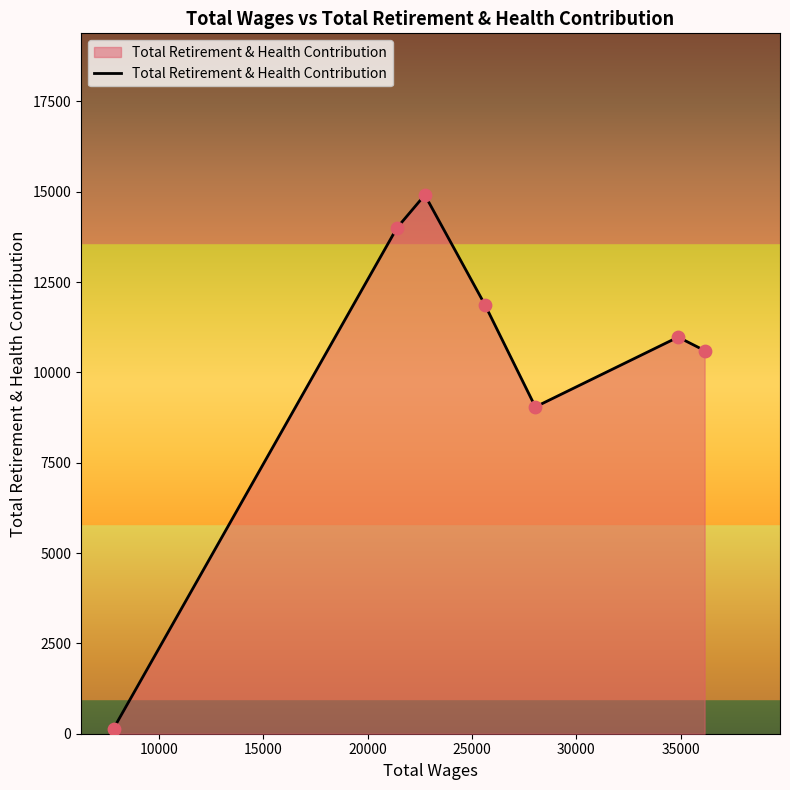

True or false: the data has more than 2 interior local peaks.

False